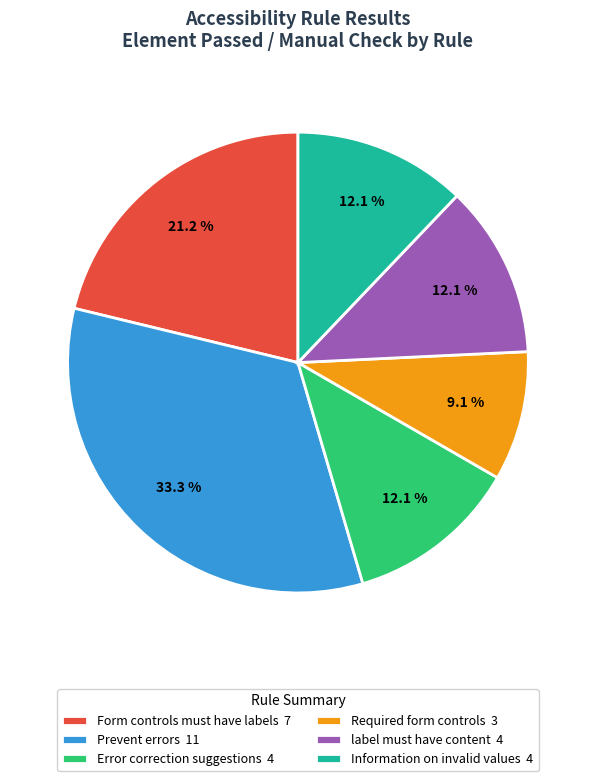

Which category has the smallest portion of the pie?

Required form controls